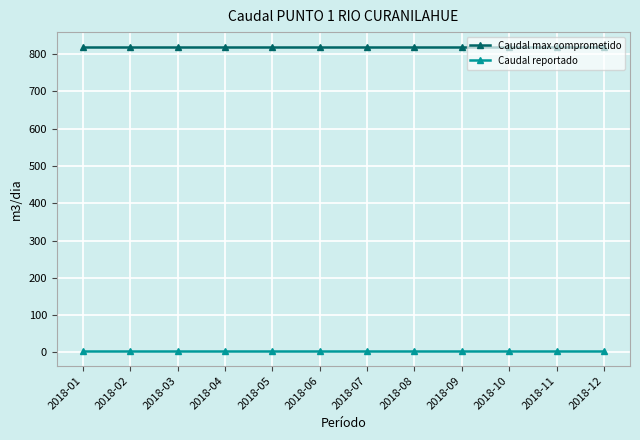

Count the number of categories in the chart.

12